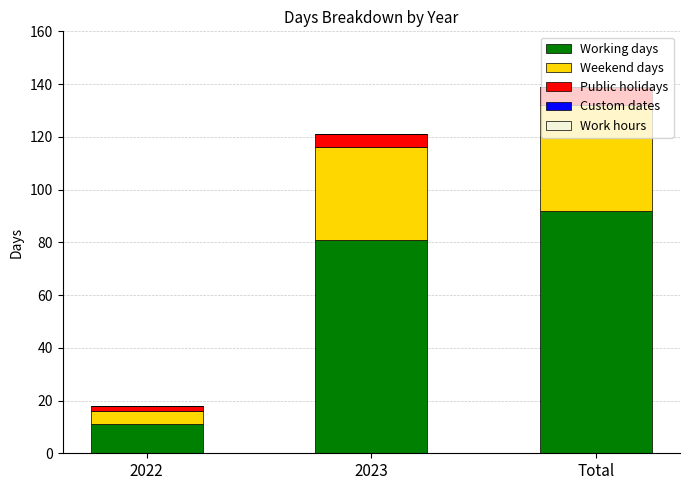

What is the difference between the second highest and minimum values in the Working days series?

70